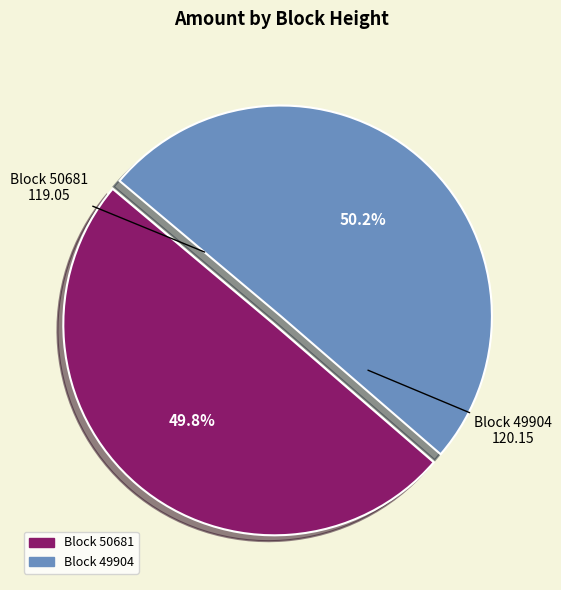

Count the number of slices in the pie.

2